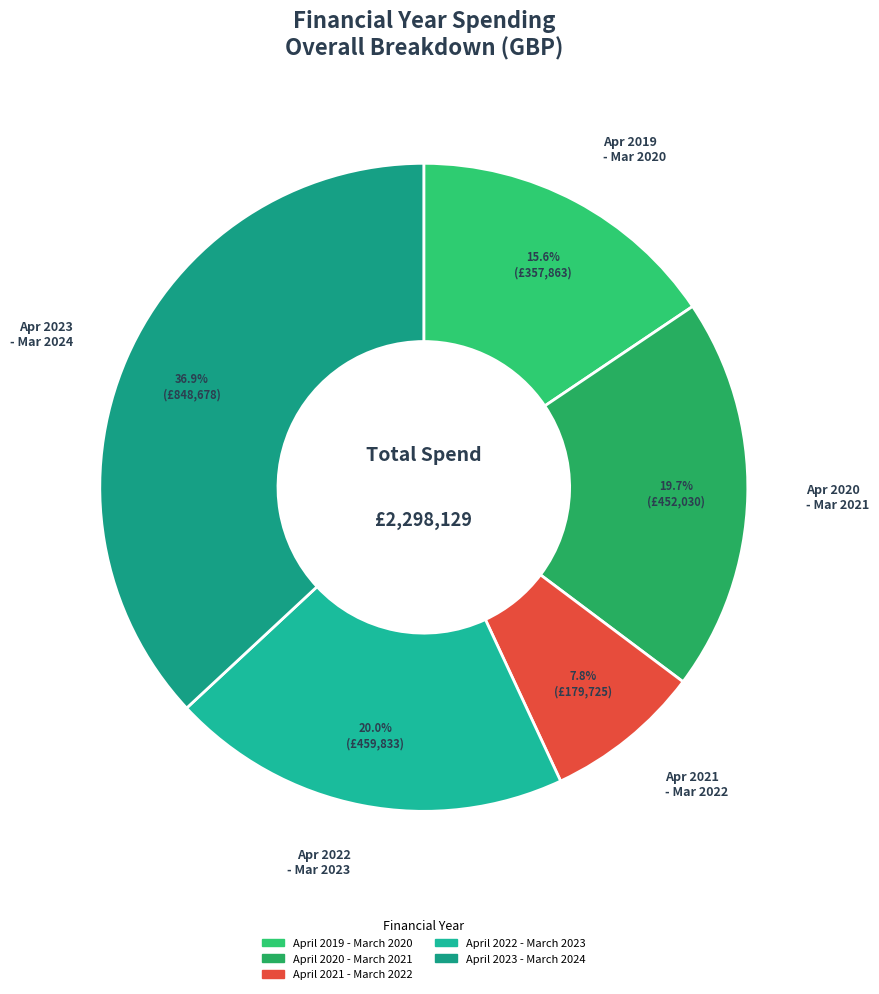

To the nearest percent, what is the combined percentage of April 2019 - March 2020 and April 2020 - March 2021?

35%